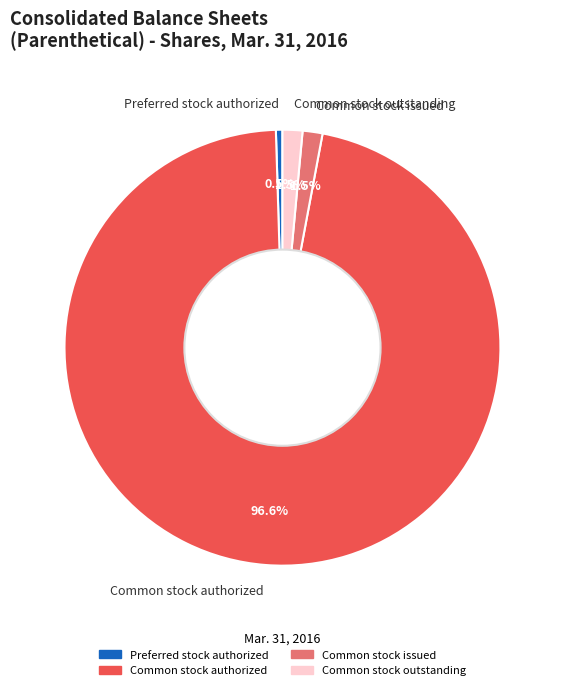

How many slices are in this pie chart?

4